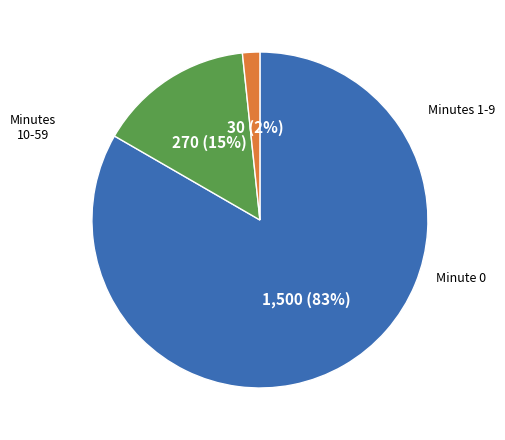

Does any single category account for the majority?

Yes